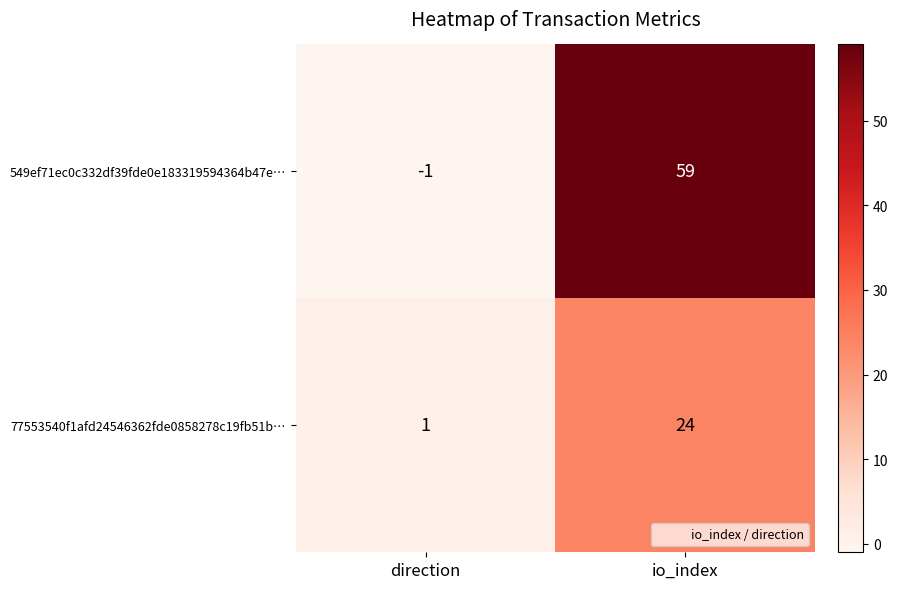

Rank the series by their maximum value, from lowest to highest.

77553540f1afd24546362fde0858278c19fb51b…, 549ef71ec0c332df39fde0e183319594364b47e…